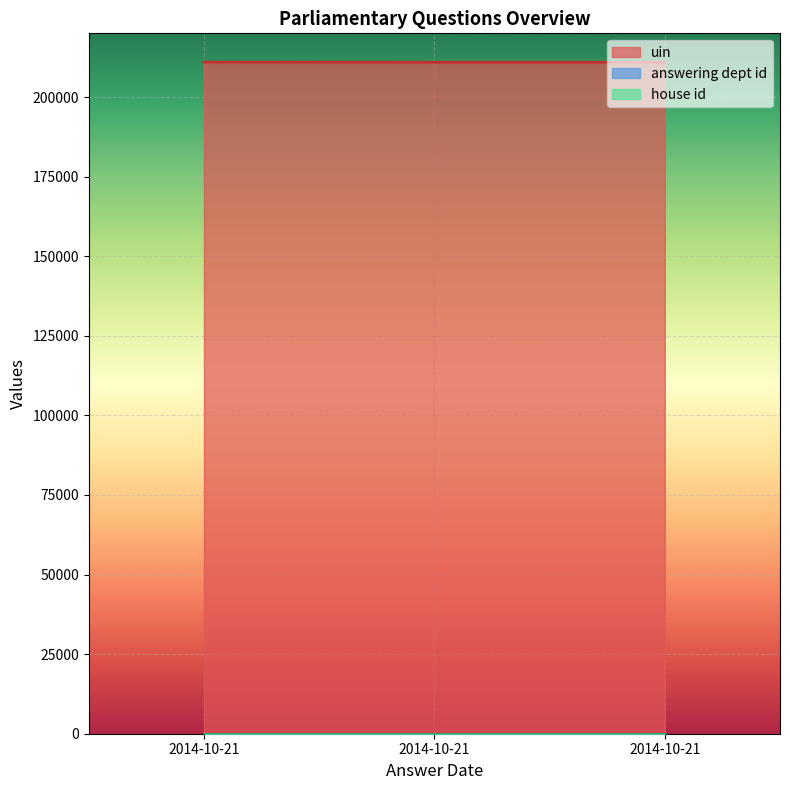

What is the smallest value displayed?

1